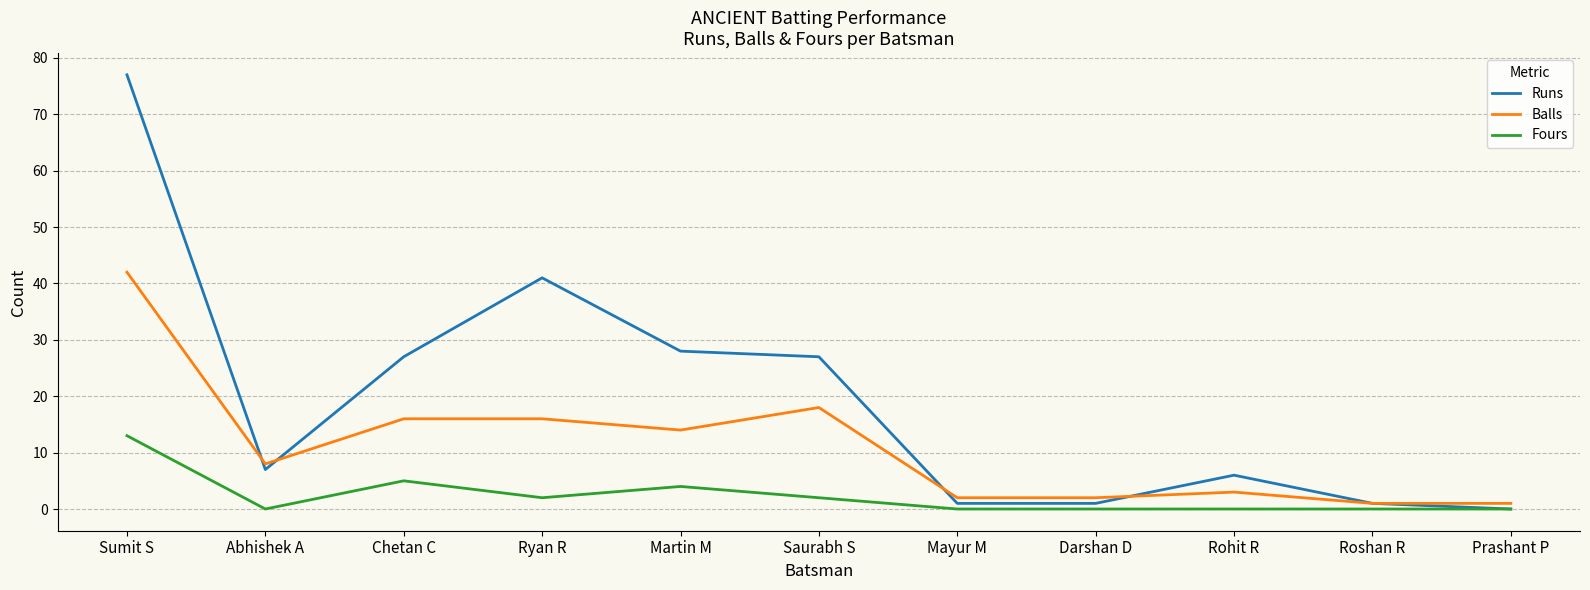

Reading left to right, what are all the values shown in this chart?

Runs: 77	7	27	41	28	27	1	1	6	1	0
Balls: 42	8	16	16	14	18	2	2	3	1	1
Fours: 13	0	5	2	4	2	0	0	0	0	0